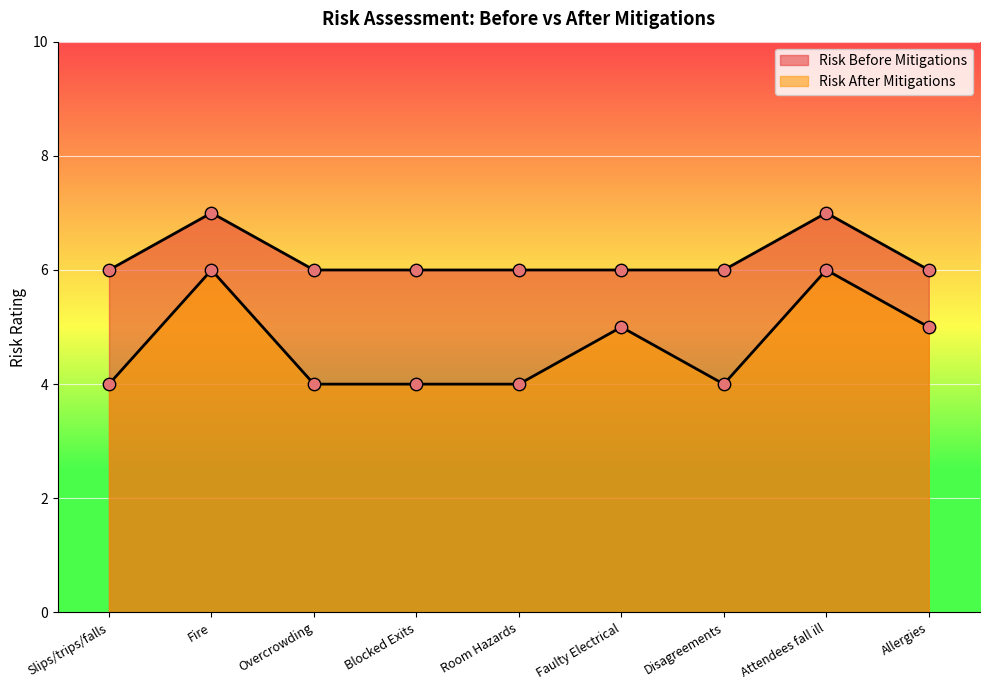

What are all the series names shown in the legend?

Risk Before Mitigations, Risk After Mitigations